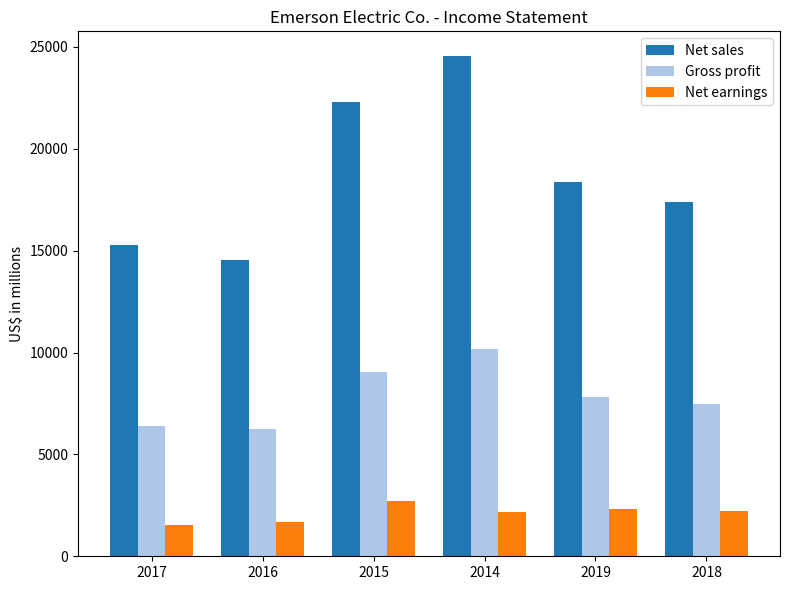

What is the difference between the Net sales values at 2016 and 2017?

742